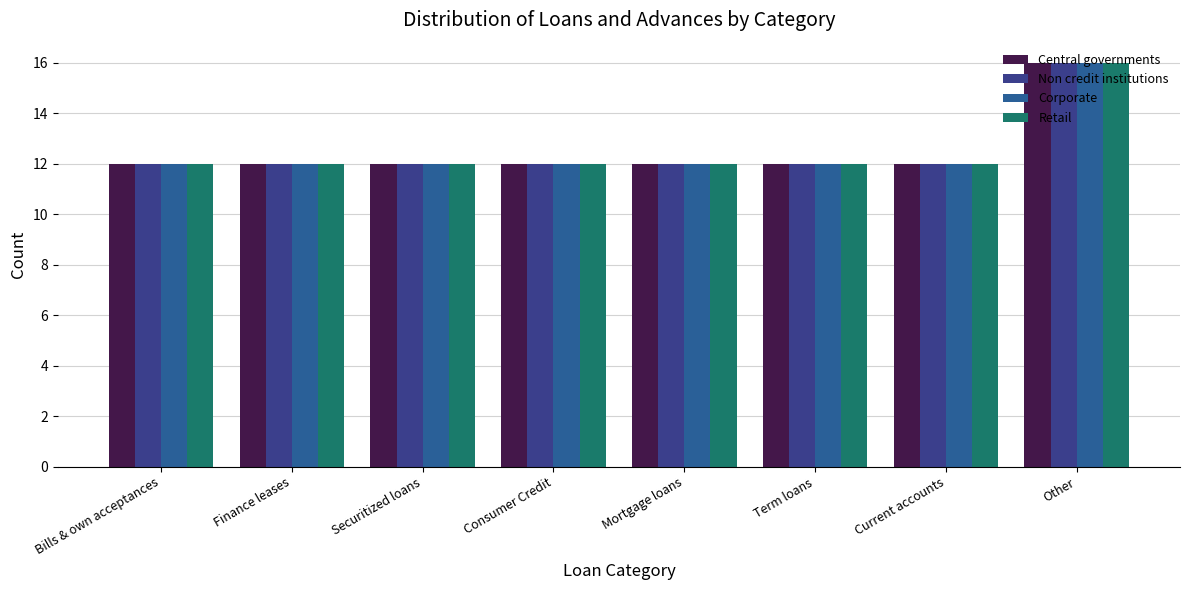

Count the number of data series in this chart.

4